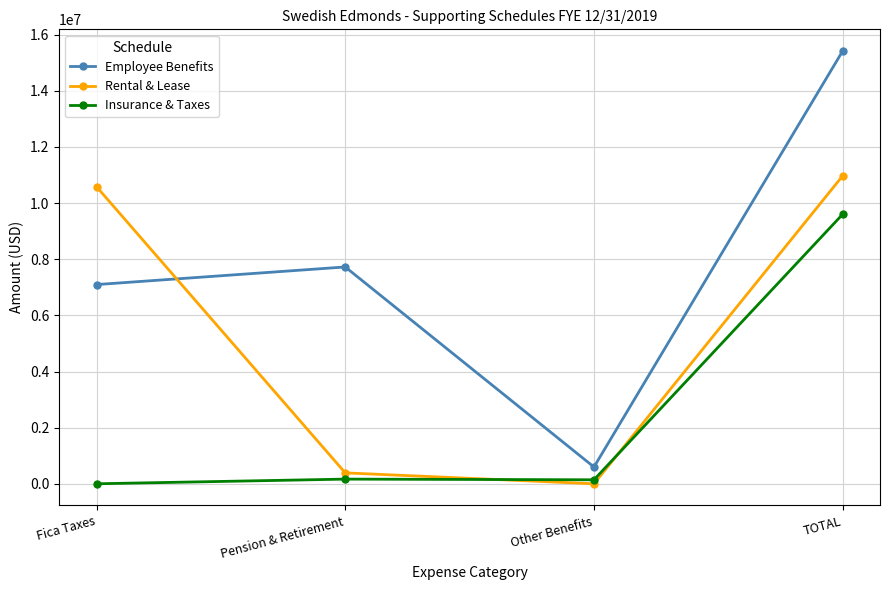

At which label is Rental & Lease closest to 5486300?

Pension & Retirement